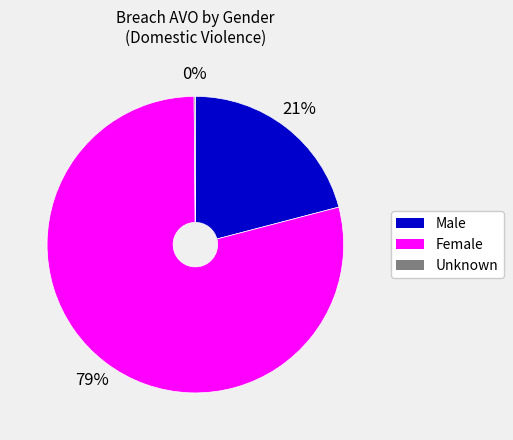

Combined, do Female and Male account for over 50%?

Yes